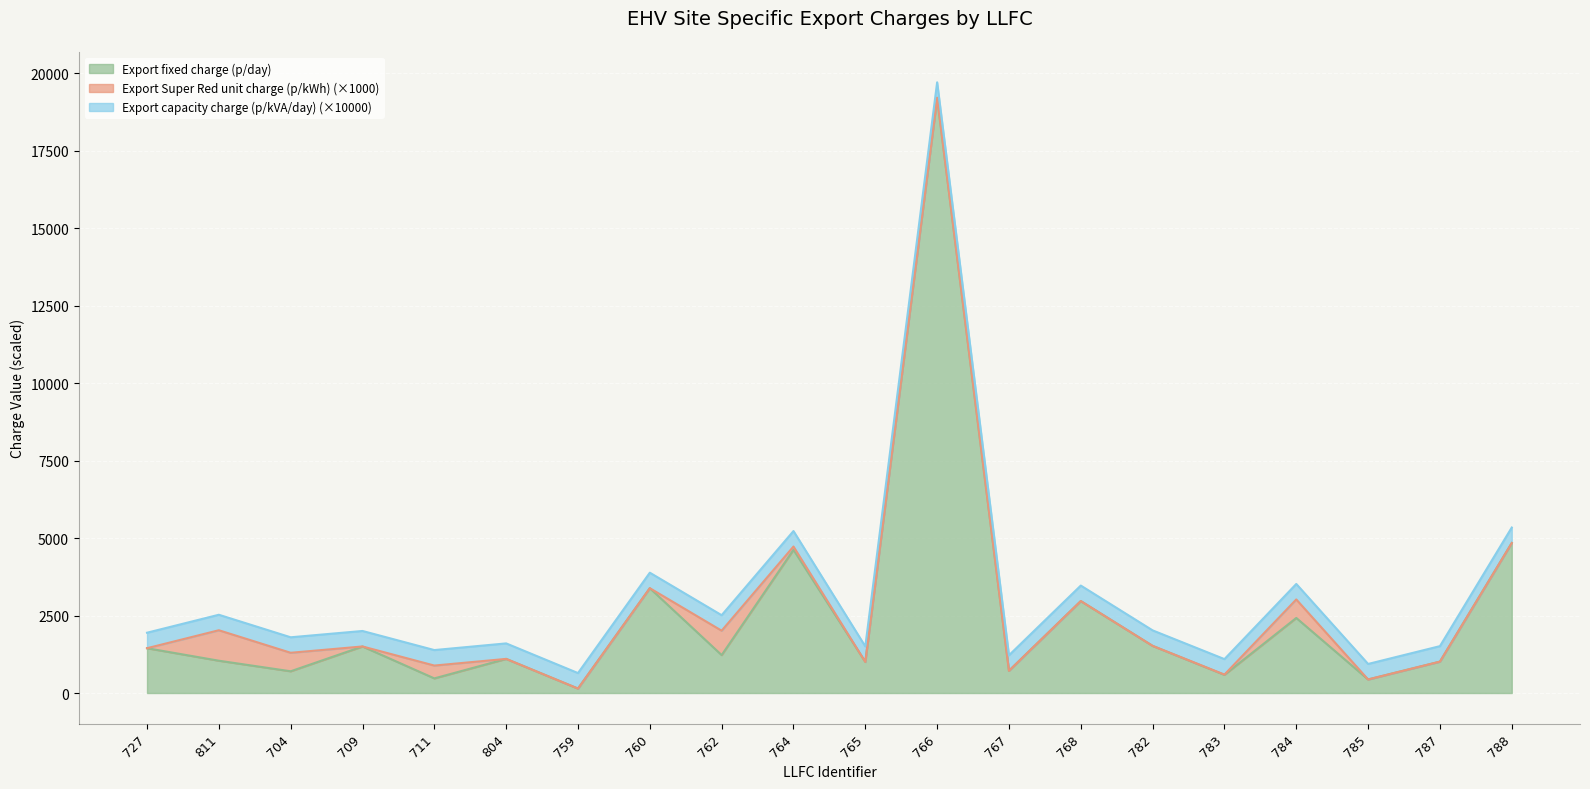

At which category is the sum across all series the highest?

766